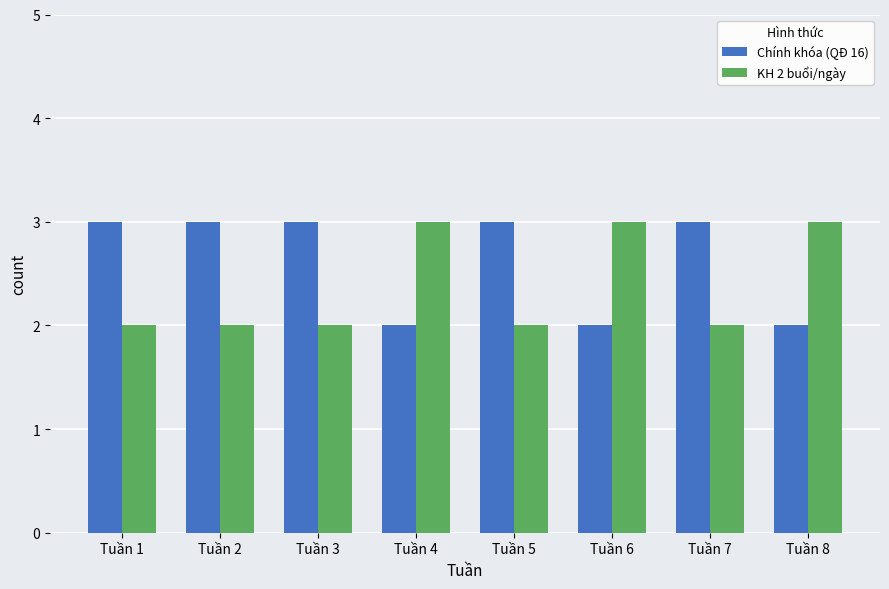

Reading left to right, what are all the values shown in this chart?

Chính khóa (QĐ 16): Tuần 1=3	Tuần 2=3	Tuần 3=3	Tuần 4=2	Tuần 5=3	Tuần 6=2	Tuần 7=3	Tuần 8=2
KH 2 buổi/ngày: Tuần 1=2	Tuần 2=2	Tuần 3=2	Tuần 4=3	Tuần 5=2	Tuần 6=3	Tuần 7=2	Tuần 8=3